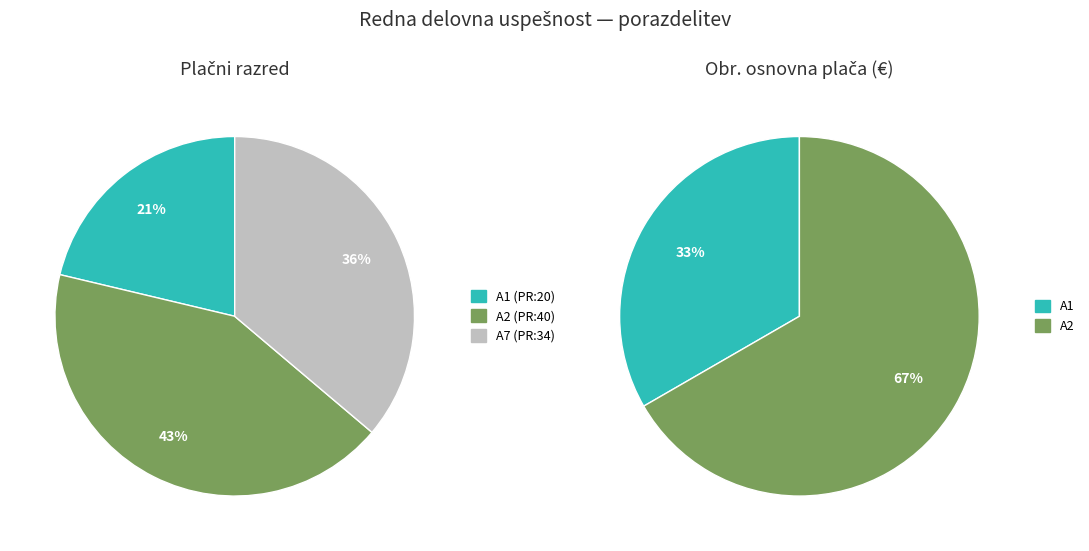

Is there any slice that represents more than half of the pie?

Yes